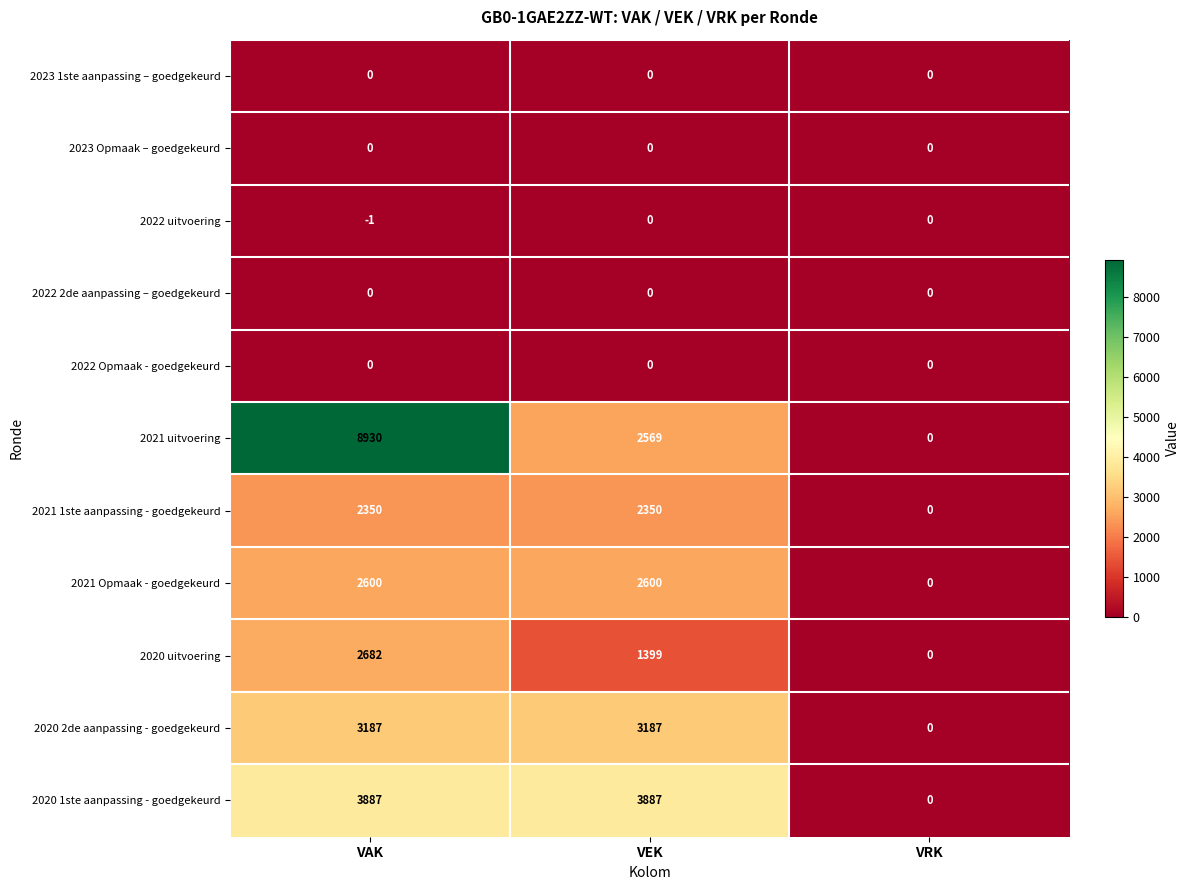

Which category has the highest value across all series?

VAK